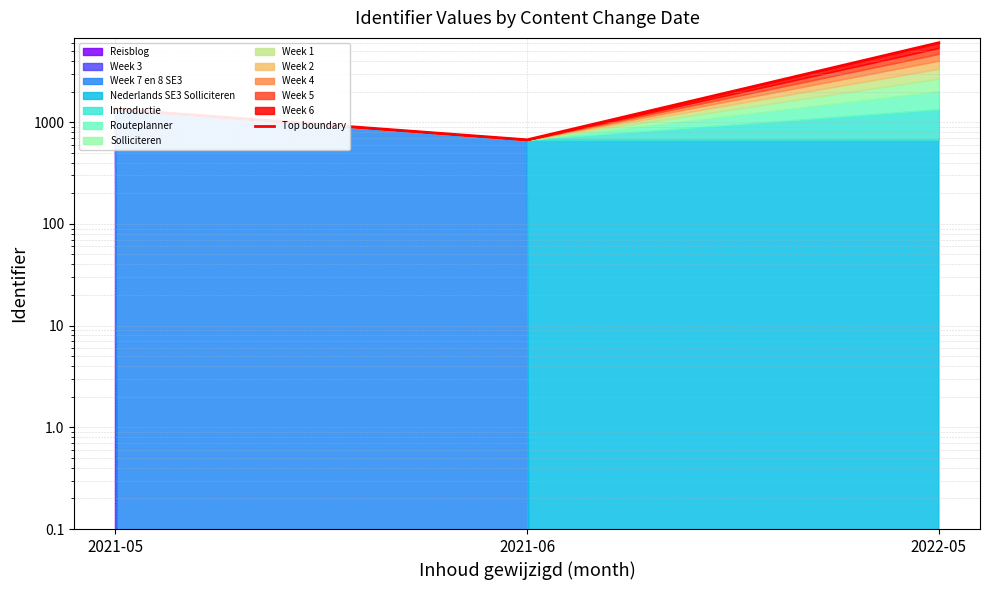

What is the value of the 1st point from the left?

1340.7